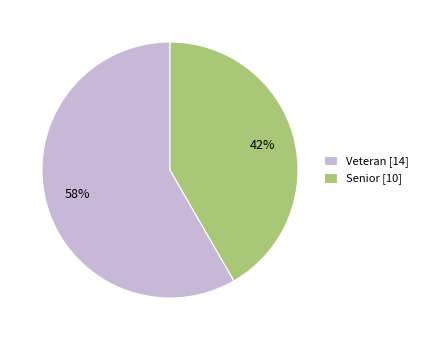

Which category has the biggest portion of the pie?

Veteran